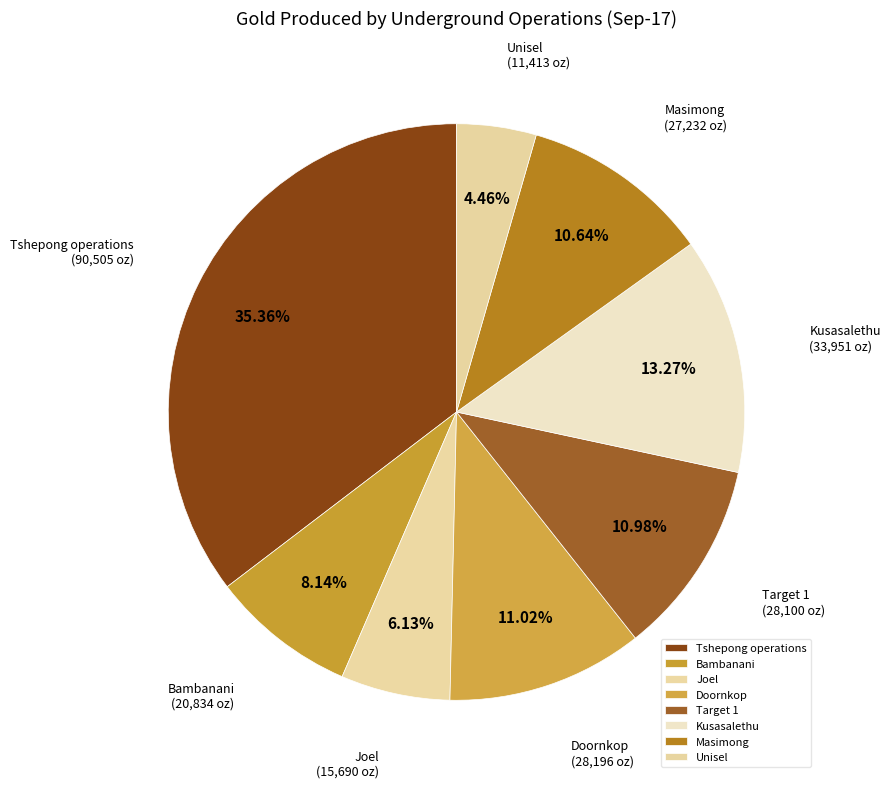

To the nearest percent, what is the average slice percentage?

12%